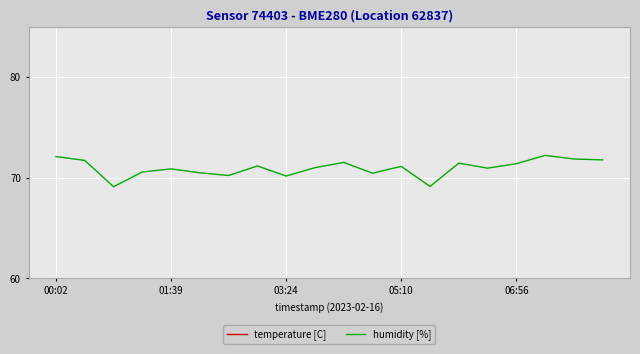

What is the total value across all series at 7?

75.0